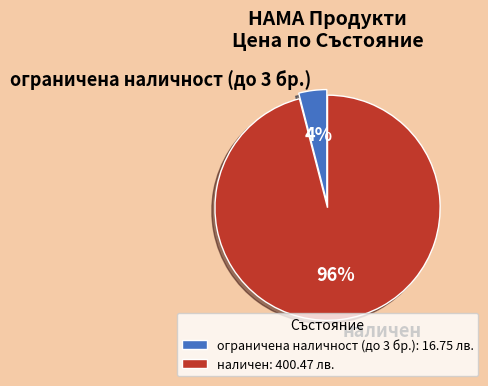

Which has a higher value, наличен or ограничена наличност (до 3 бр.)?

наличен